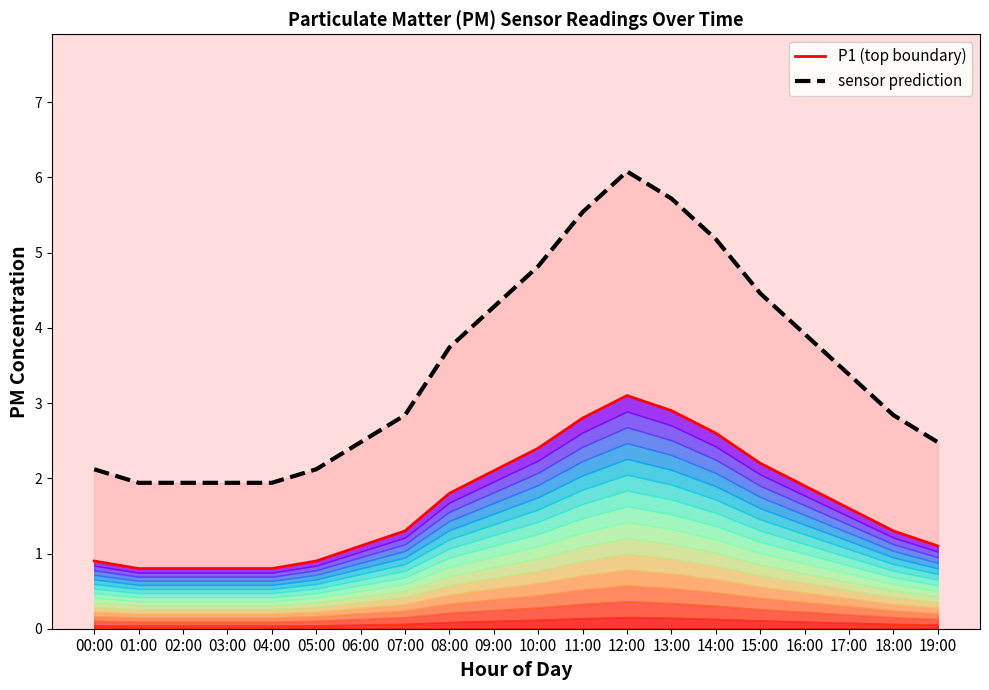

Reading right to left, extract all data points from this chart.

P1 (top boundary): 1.1	1.3	1.6	1.9	2.2	2.6	2.9	3.1	2.8	2.4	2.1	1.8	1.3	1.1	0.9	0.8	0.8	0.8	0.8	0.9
sensor prediction: 2.5	2.8	3.4	3.9	4.5	5.2	5.7	6.1	5.5	4.8	4.3	3.7	2.8	2.5	2.1	1.9	1.9	1.9	1.9	2.1